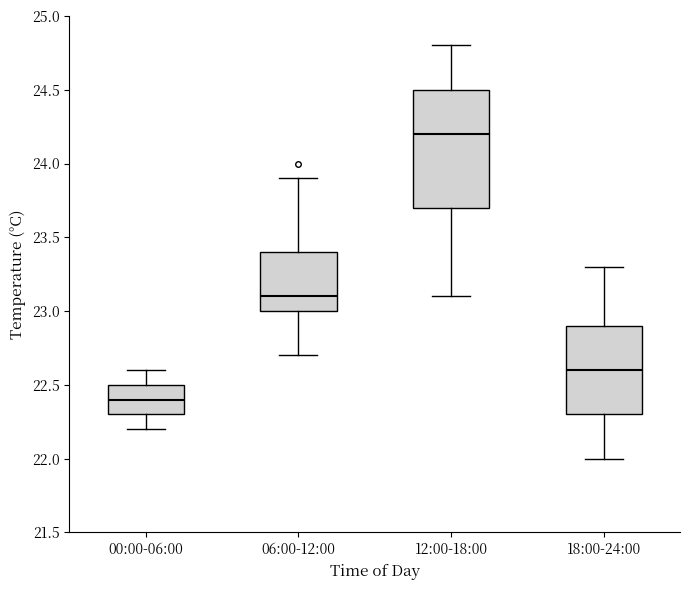

Comparing the boxes themselves (not the whiskers), which one is the tallest?

12:00-18:00